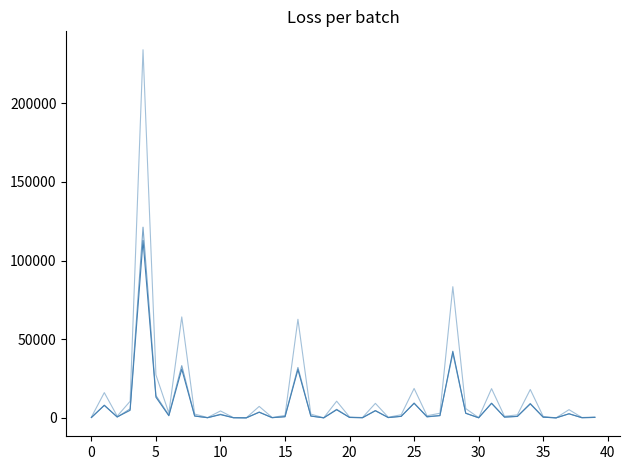

Reading left to right, transcribe all the data shown in this chart.

fully_vaccinated: 245	7948	642	4830	112828	13150	1371	30981	1169	128	2074	100	30	3581	144	720	30670	1140	42	5158	279	106	4527	200	965	9289	804	1419	42371	2940	71	9261	508	926	8870	451	18	2622	123	309
first_dose_administered: 254	8116	492	5741	121267	14184	1725	33226	1266	104	2340	104	34	3735	142	860	32046	1244	46	5469	311	134	4712	222	1041	9436	559	1552	41060	2989	82	9343	533	987	9184	482	18	2615	126	292
all_doses_administered: 499	16064	1134	10571	234095	27334	3096	64207	2435	232	4414	204	64	7316	286	1580	62716	2384	88	10627	590	240	9239	422	2006	18725	1363	2971	83431	5929	153	18604	1041	1913	18054	933	36	5237	249	601